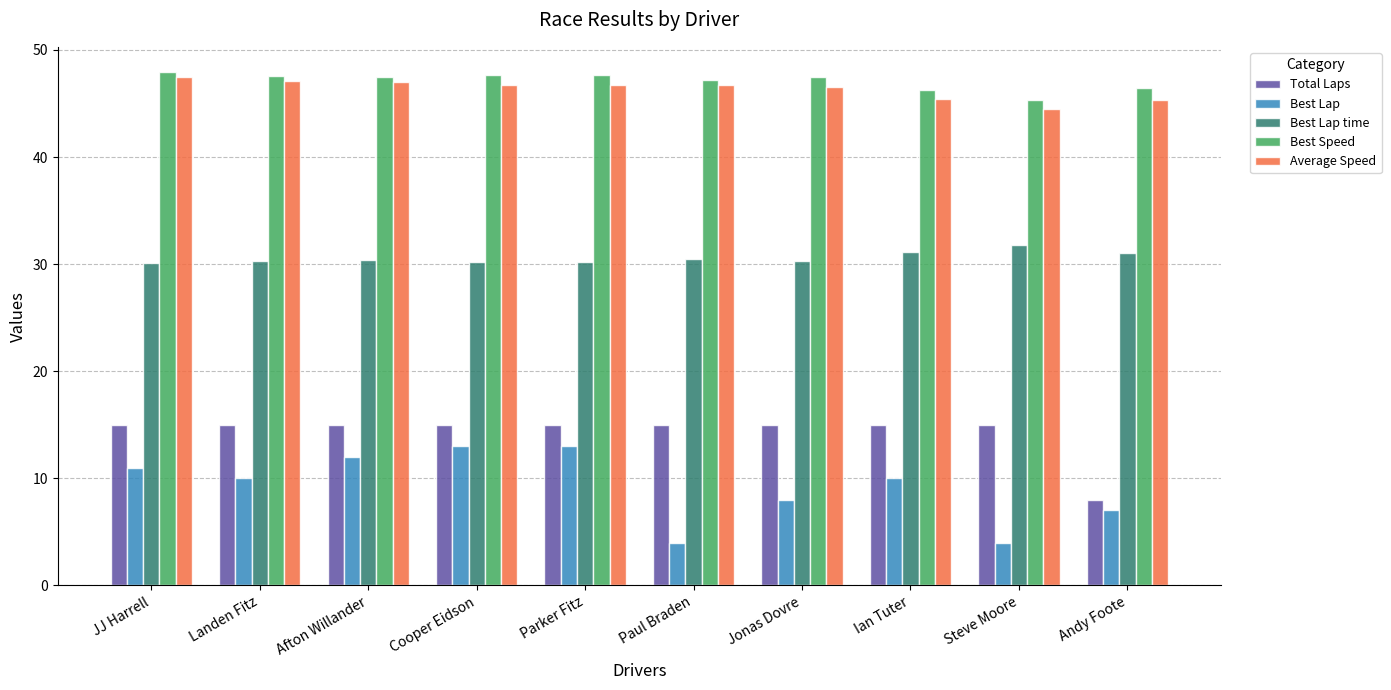

What is the smallest value displayed?

4.0